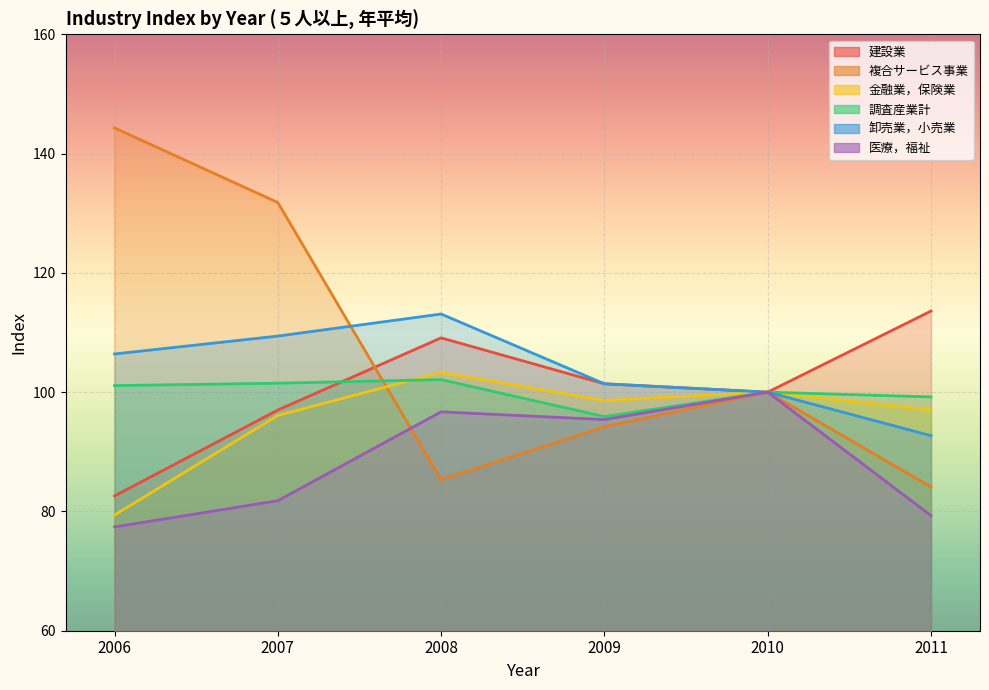

How many data points in 卸売業，小売業 are less than 106?

3